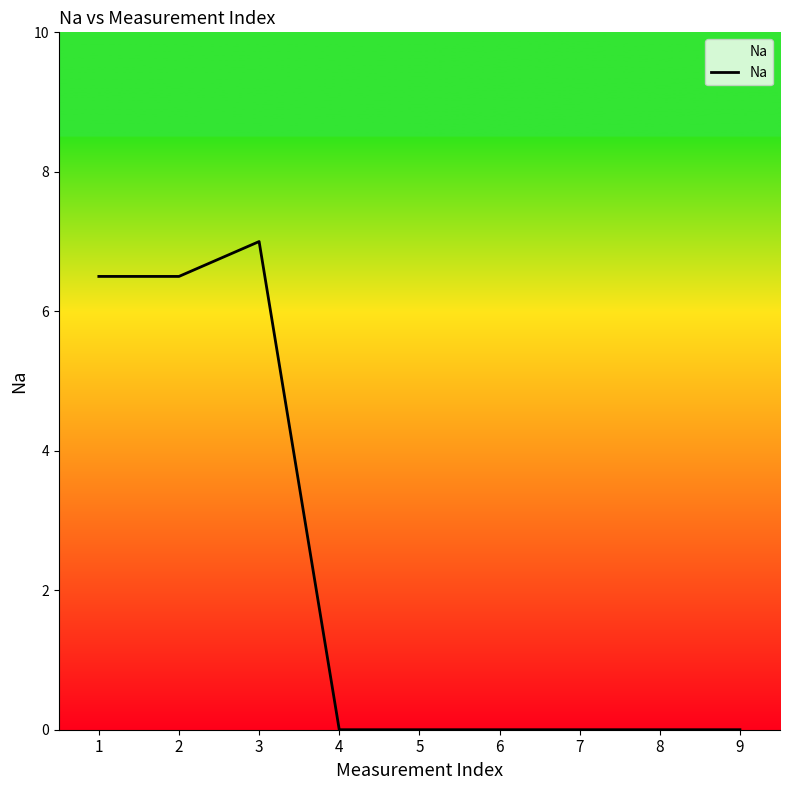

What is the change in value from 2 to 9?

-6.5